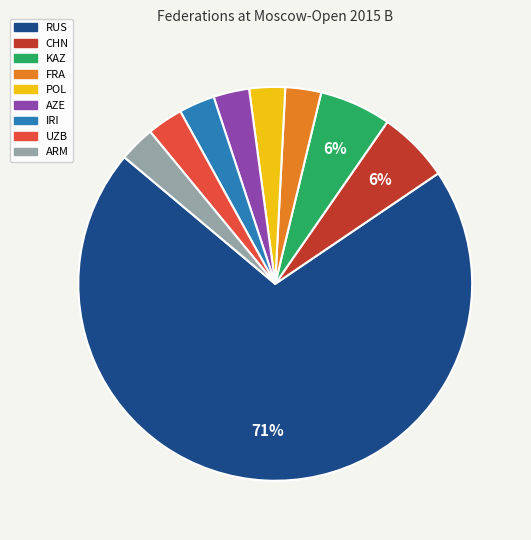

Which category accounts for the majority?

RUS